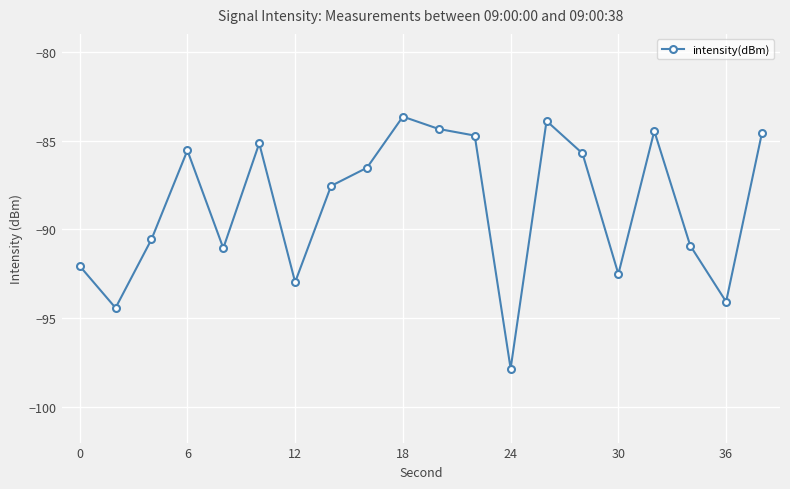

What is the maximum value shown in the chart?

-83.7